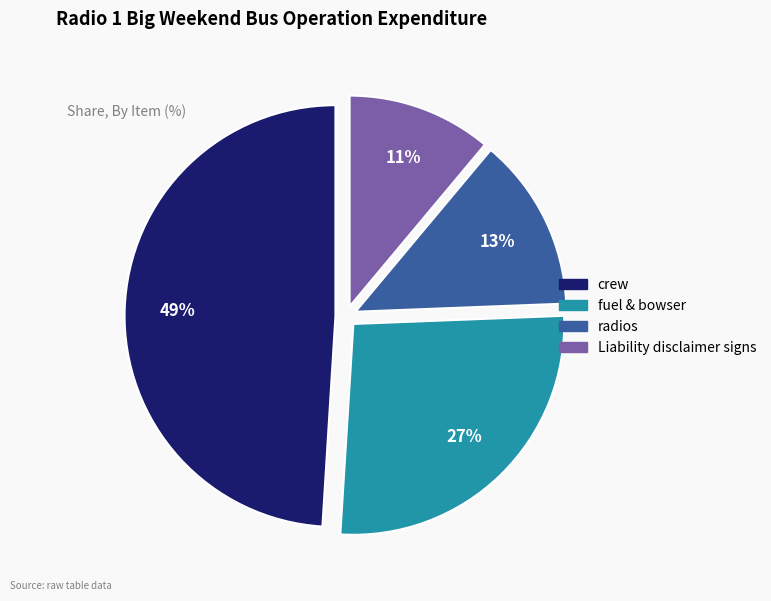

Which slice is the largest?

crew